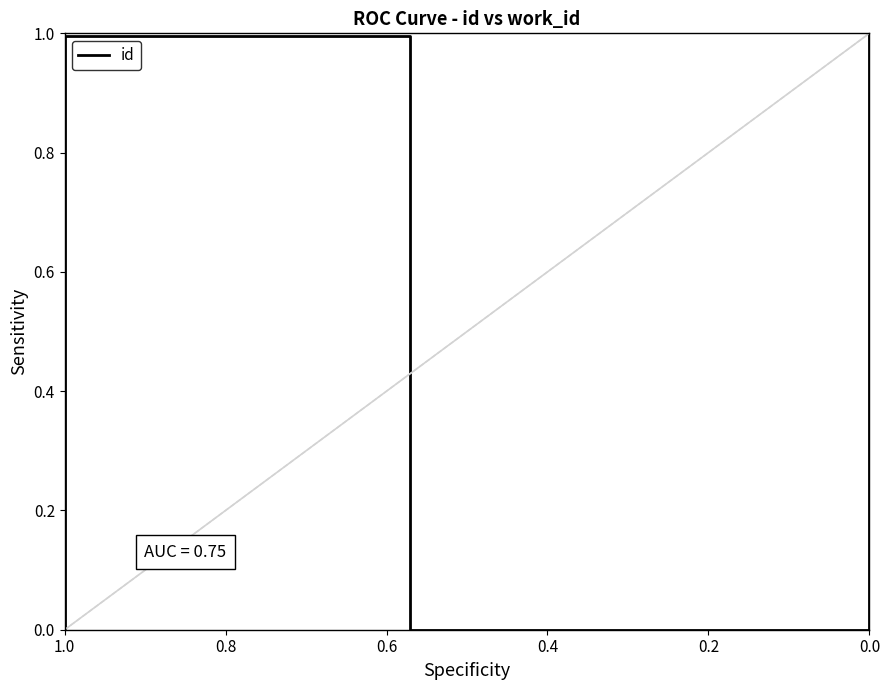

What position from the left is 0.6?

3